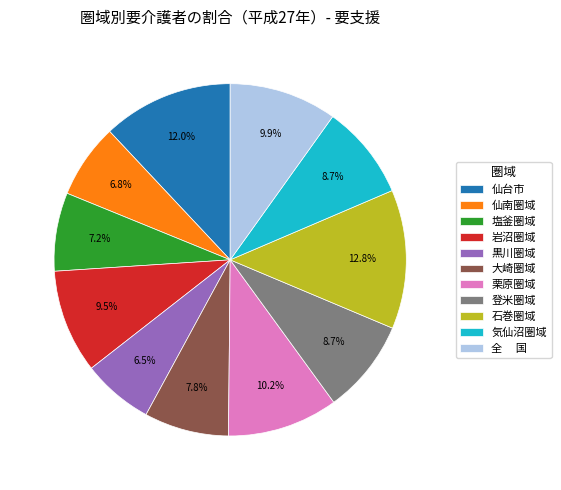

What is the ratio of the value at 気仙沼圏域 to the value at 仙南圏域?

1.3